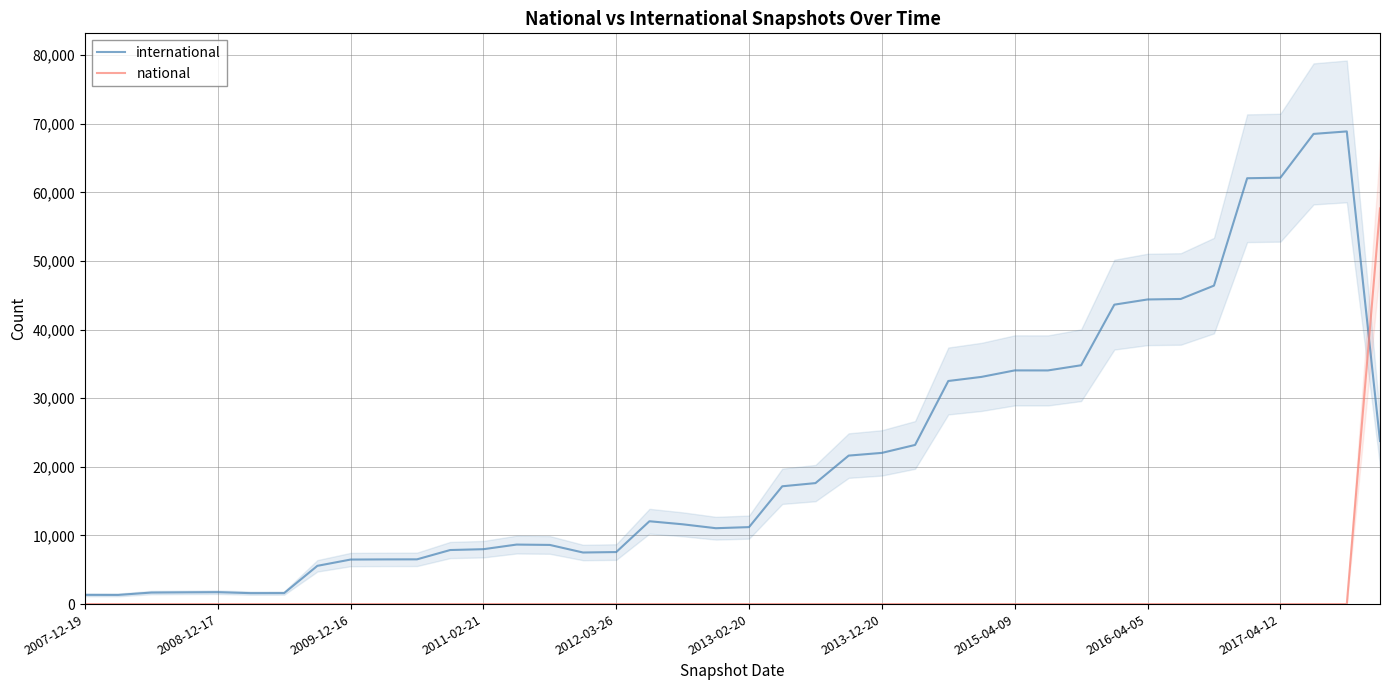

The value of international at 15 is 7518. True or false?

True